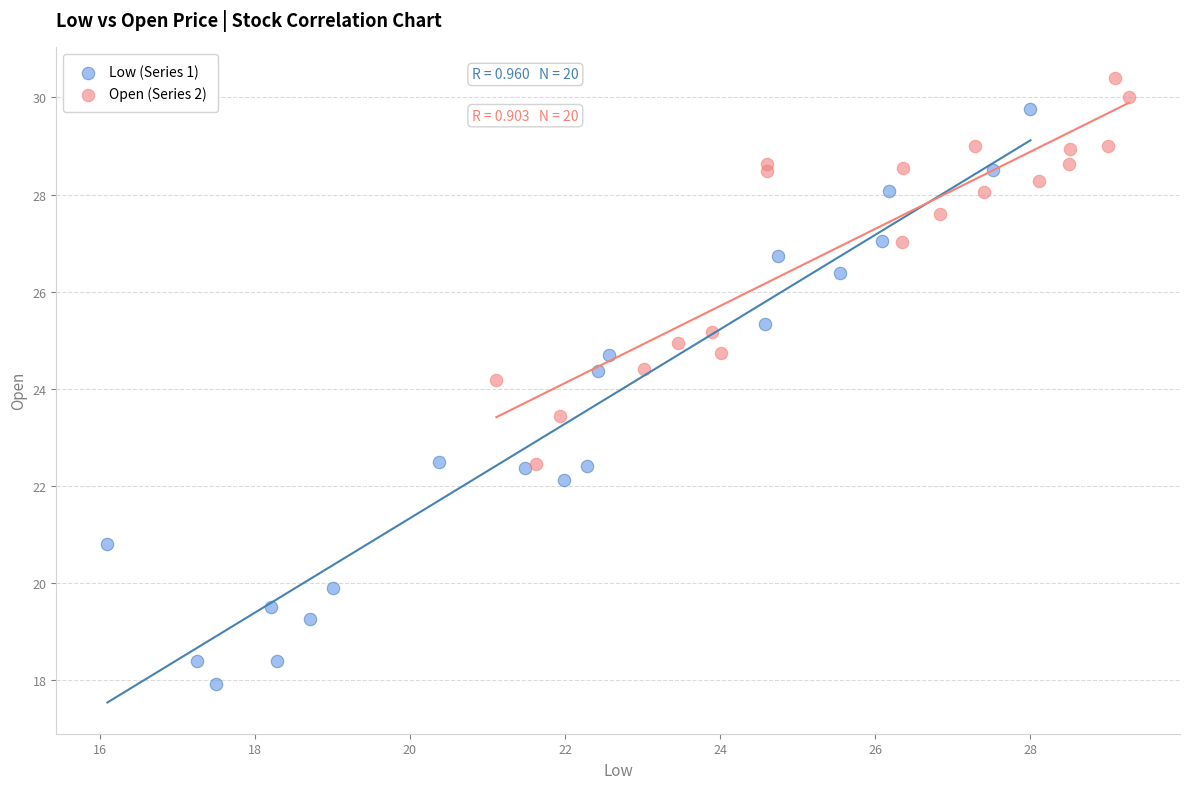

Which series contains the lowest Y value?

Low (Series 1)